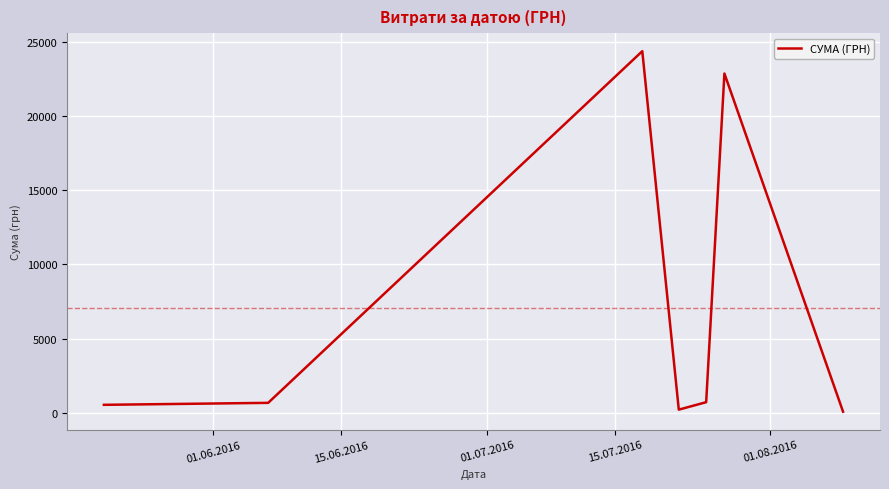

What is the difference between the maximum and minimum values?

24291.6